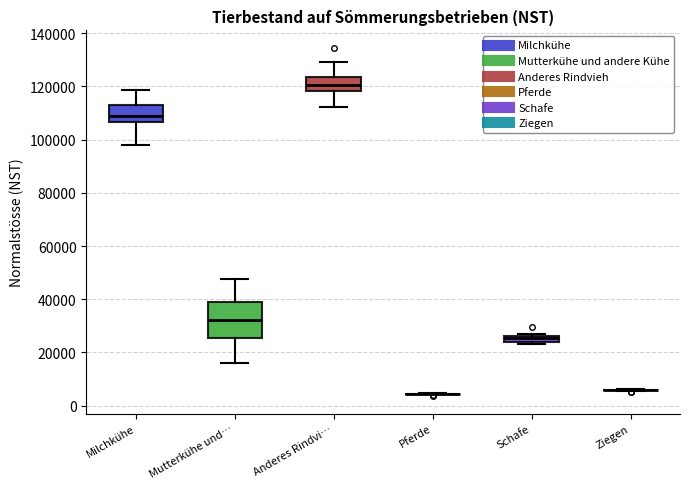

Which box is the tallest, from its lower edge to its upper edge?

Mutterkühe und…